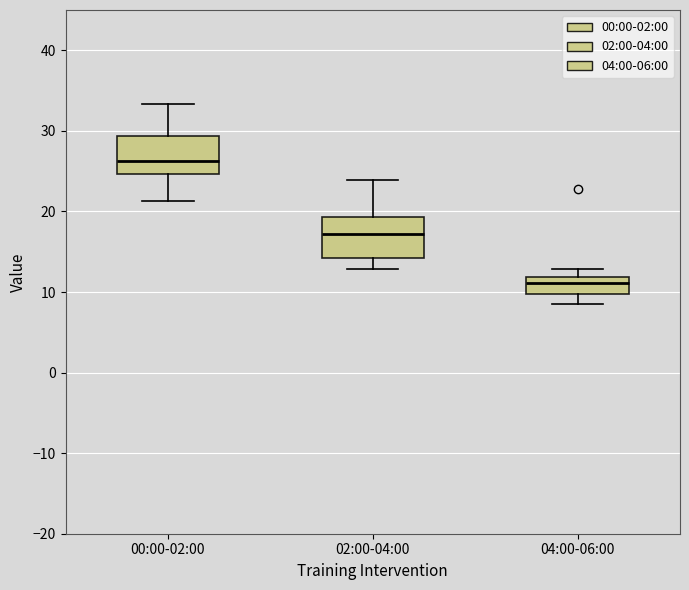

Reading left to right, transcribe this box plot: for each box, give where its median line is, the range the box spans, and where its two whiskers end, as read against the y-axis. The values are not printed on the chart, so give them approximately, as read against the axis.

00:00-02:00: median 26, box 25 to 29, whiskers 21 to 33
02:00-04:00: median 17, box 14 to 19, whiskers 13 to 24
04:00-06:00: median 11, box 10 to 12, whiskers 8 to 13